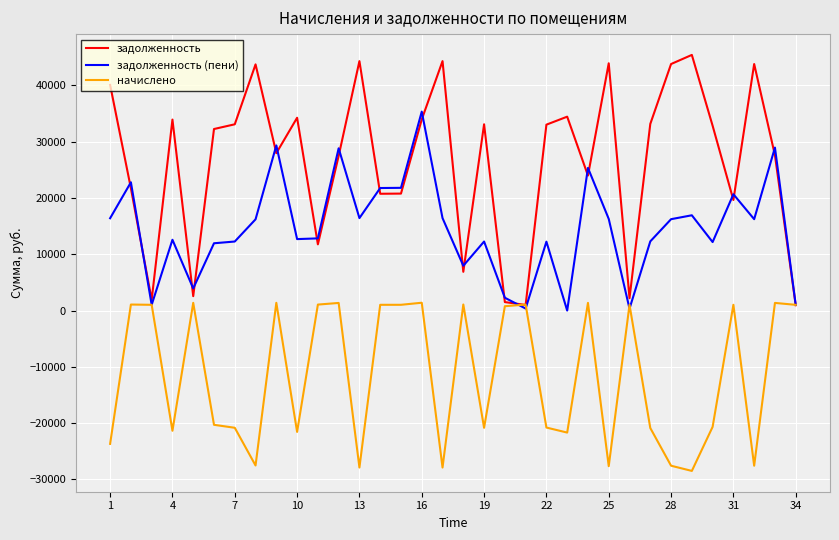

List the series in order of their peak value, lowest first.

начислено, задолженность (пени), задолженность